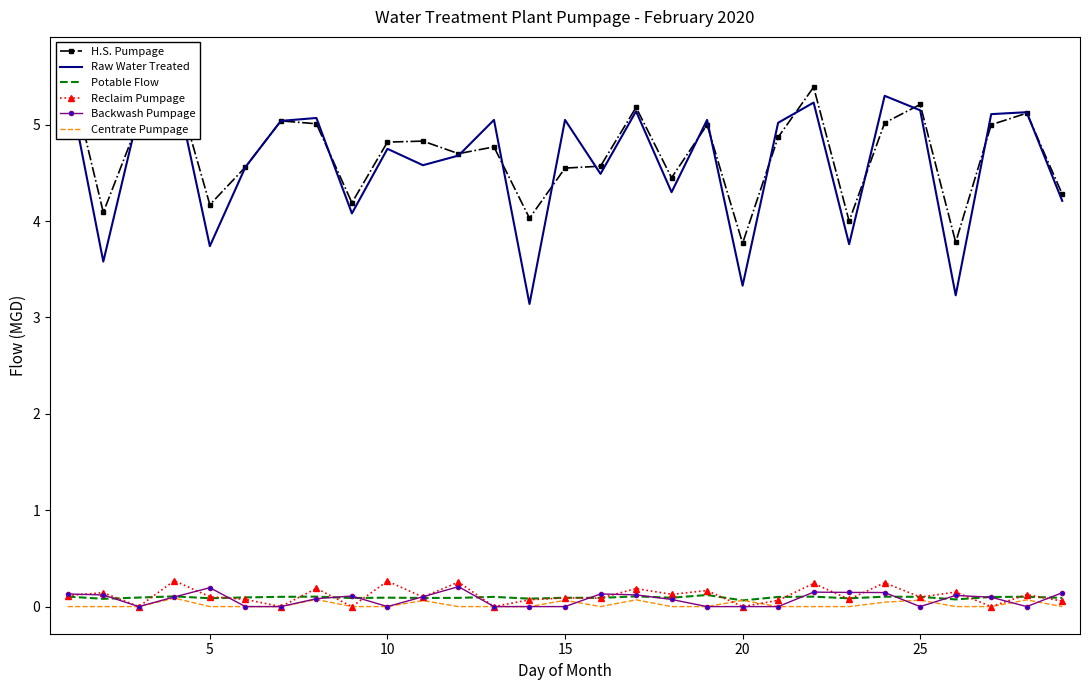

Rank the series at 19 from lowest to highest value.

Reclaim Pumpage, Backwash Pumpage, Potable Flow, Centrate Pumpage, Raw Water Treated, H.S. Pumpage